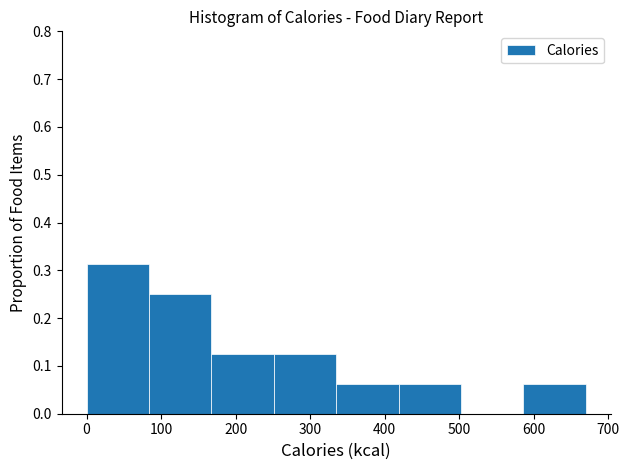

Which range on the x-axis has the tallest bar?

0 to 80